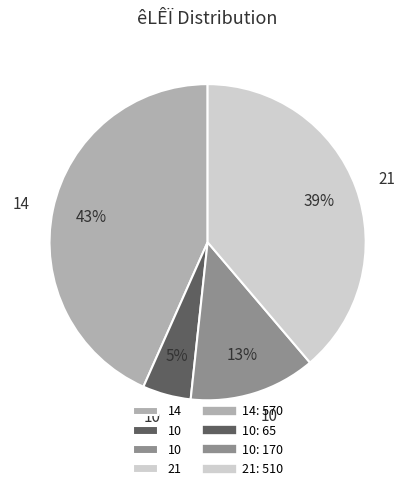

To the nearest percent, what is the average slice percentage?

25%